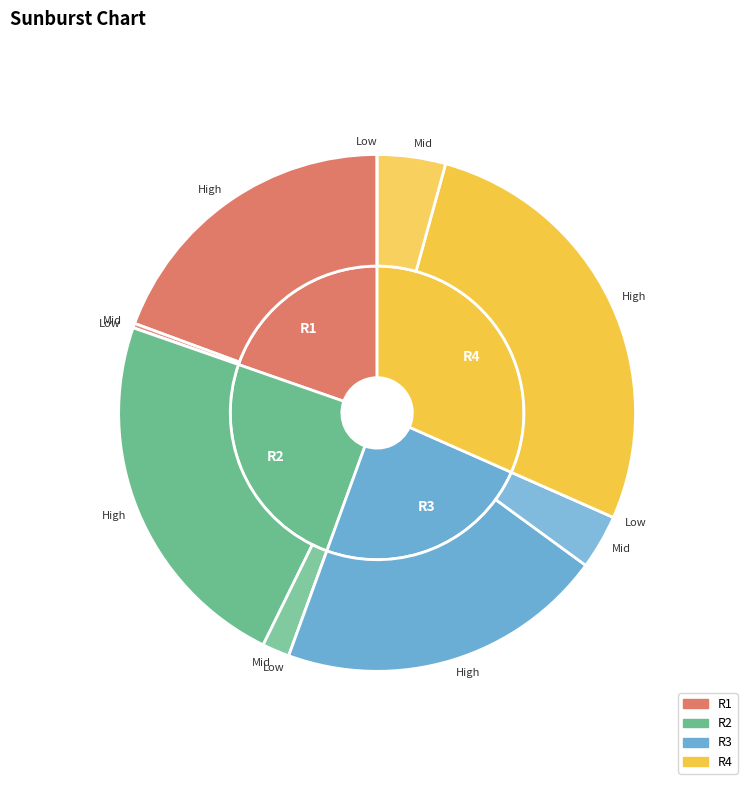

Is it true that 17 is 7% of the pie?

False